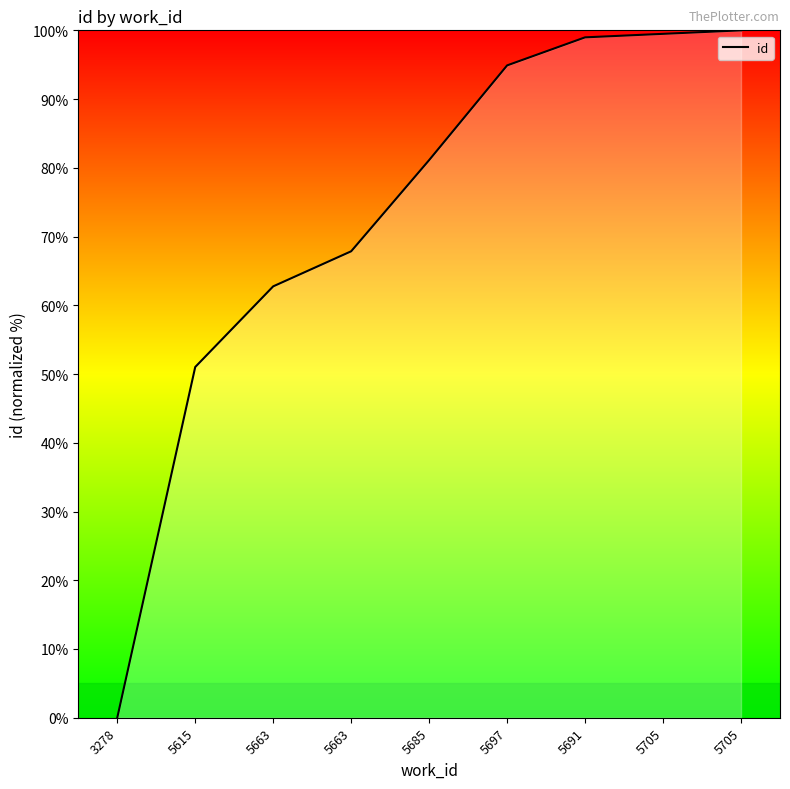

How many values are below 81?

4